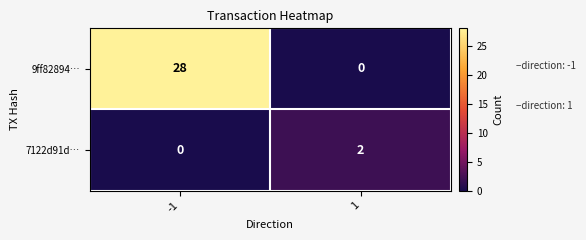

At which category is the sum across all series the highest?

-1